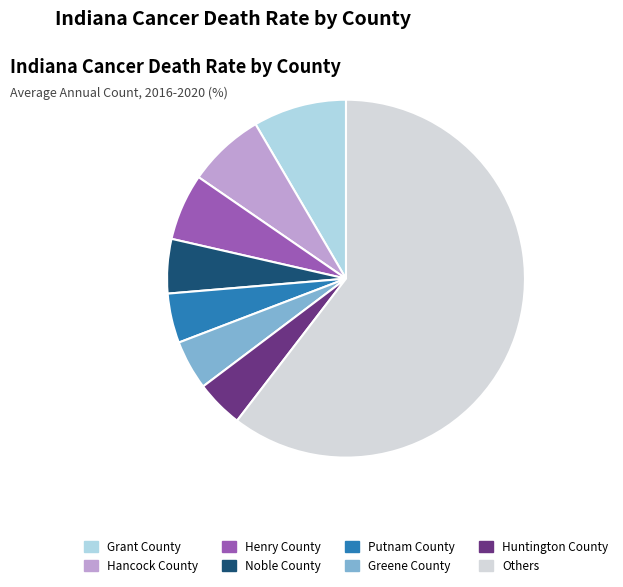

The Hancock County slice represents 7% of the pie. True or false?

True